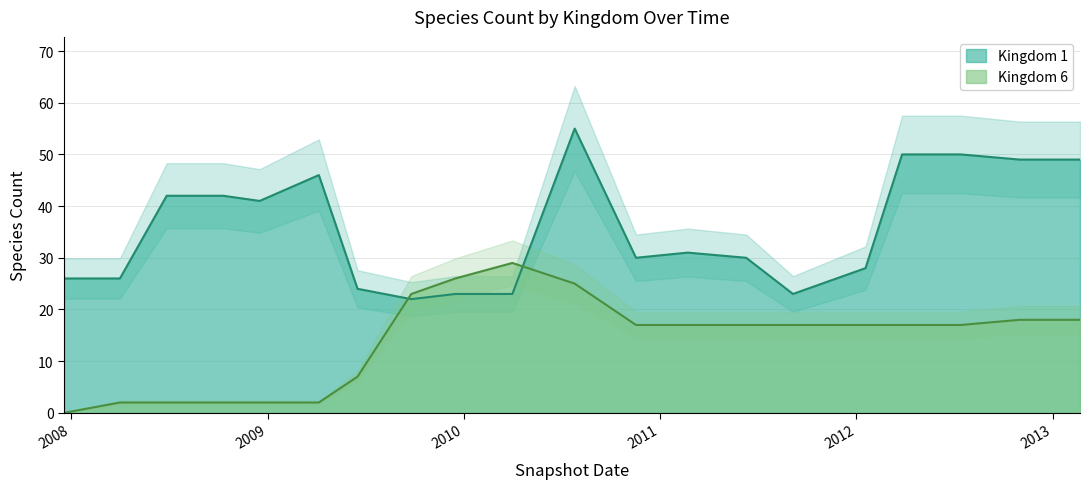

What is the label of the 3rd point from the left?

2008-06-27